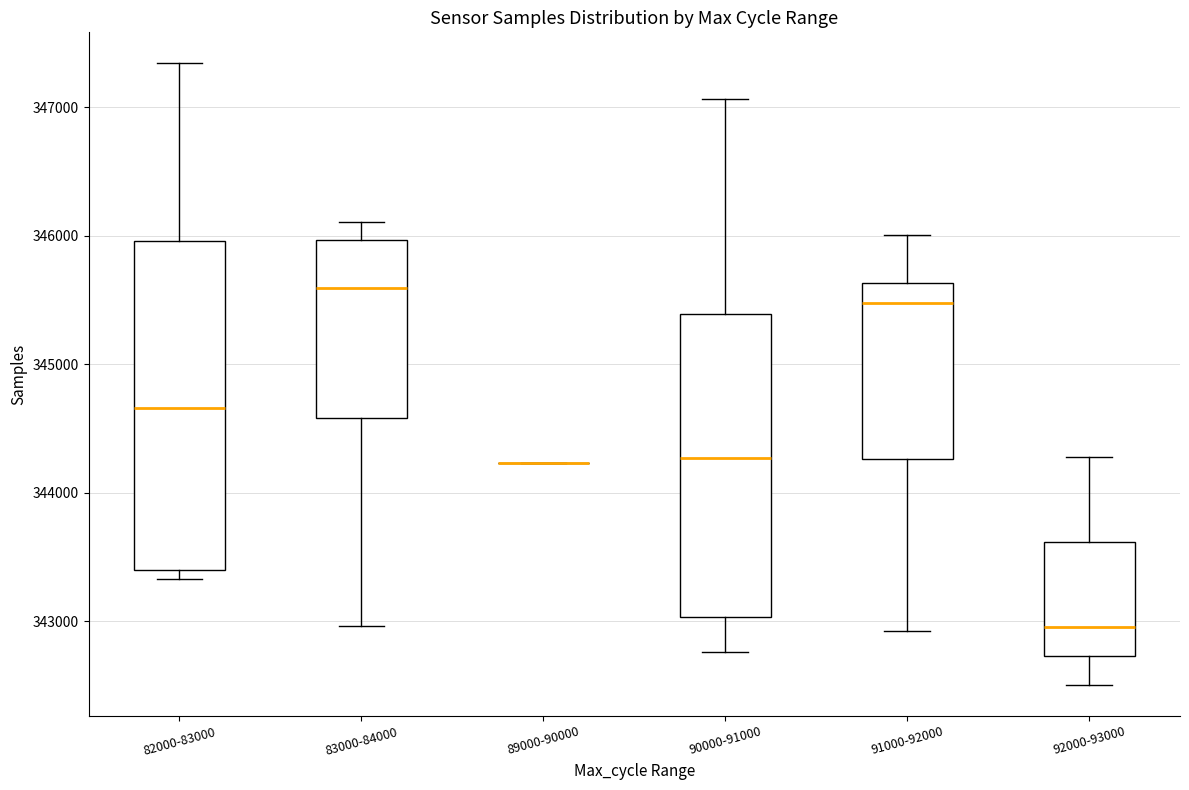

Which box is the tallest, from its lower edge to its upper edge?

82000-83000